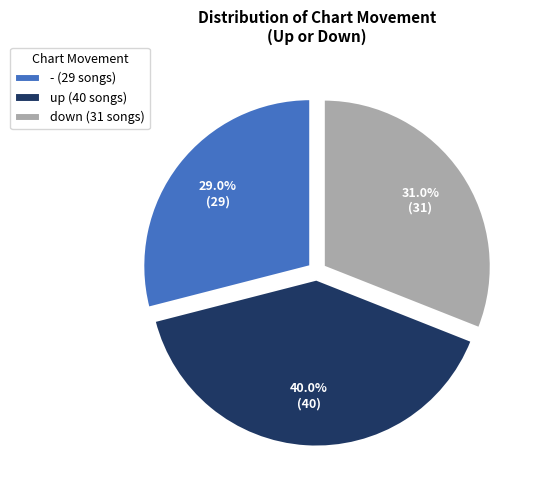

To the nearest percent, what portion does - represent?

29%